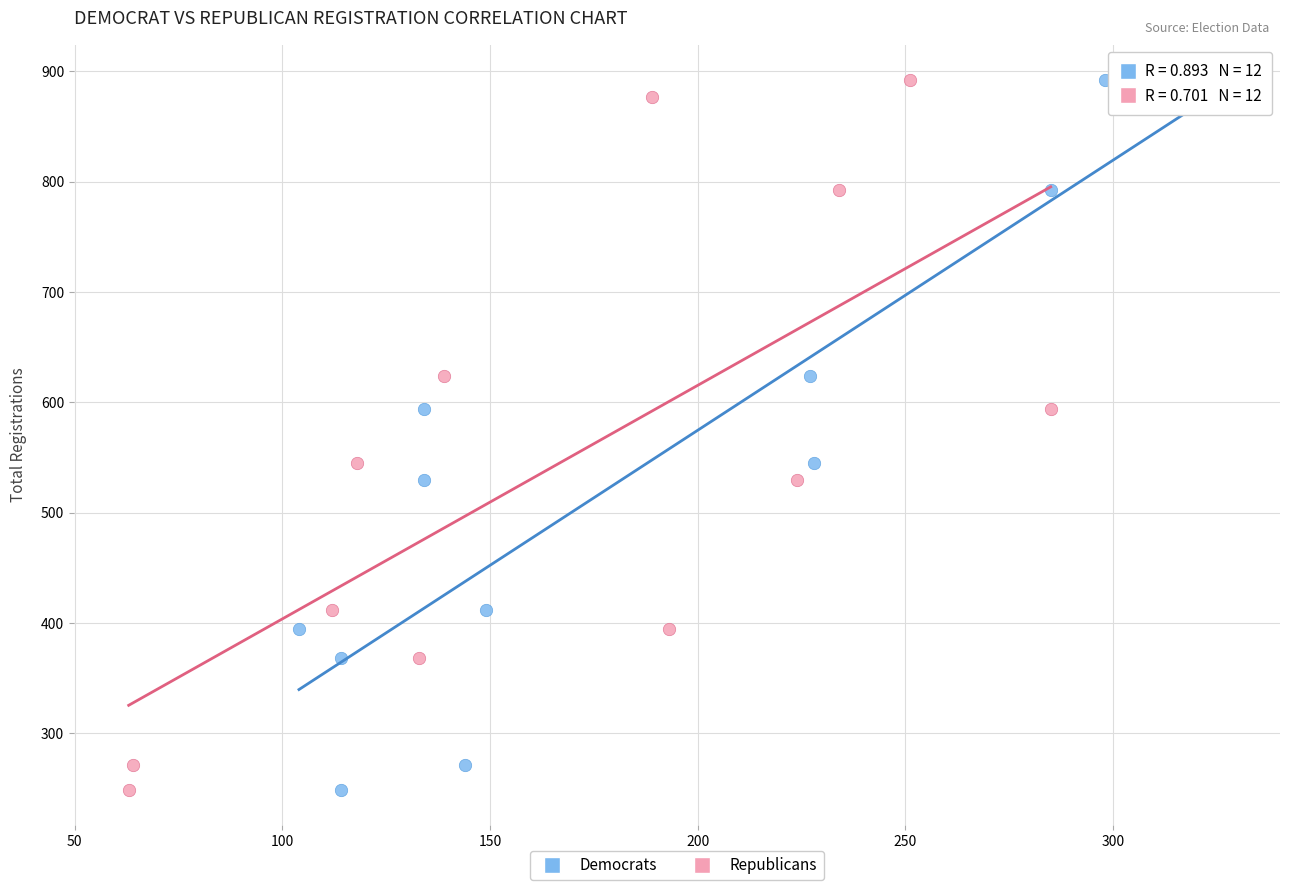

What are all the series names shown in the legend?

Democrats, Republicans